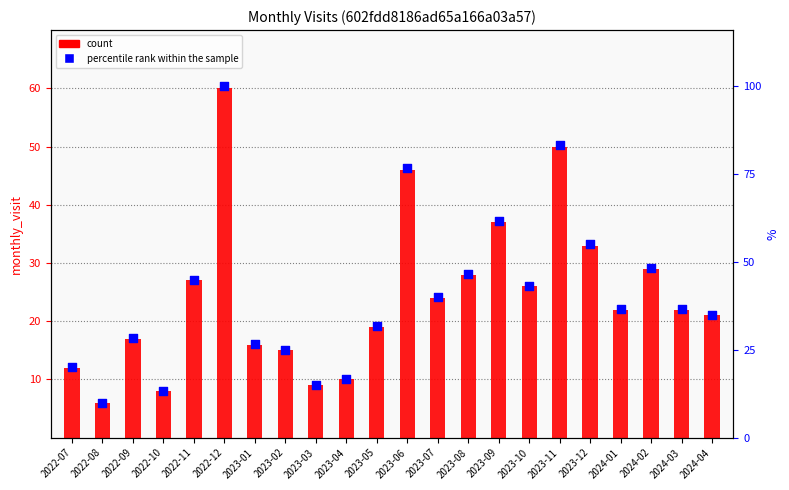

What are all the series names shown in the legend?

count, percentile rank within the sample